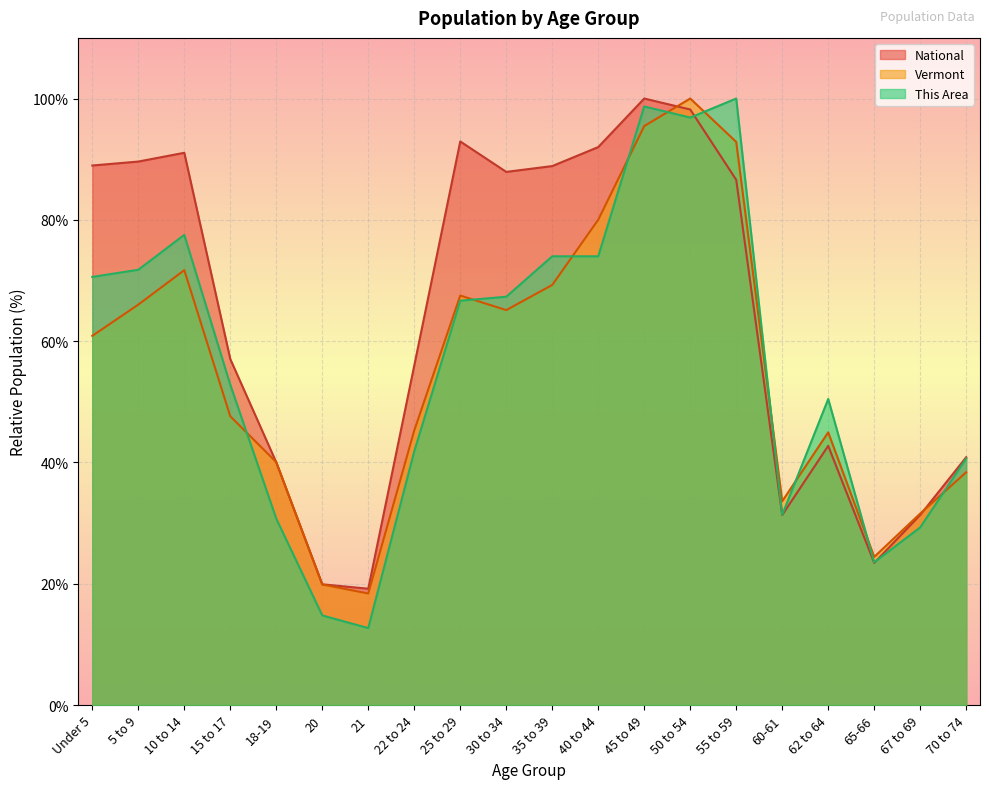

What is the sum of all National values?

1277.9